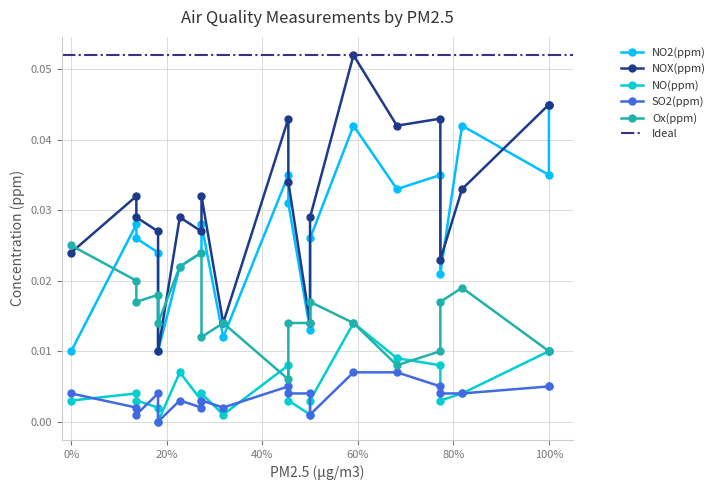

Is the value of NO(ppm) at 34 greater than the value of NOX(ppm) at 25?

No